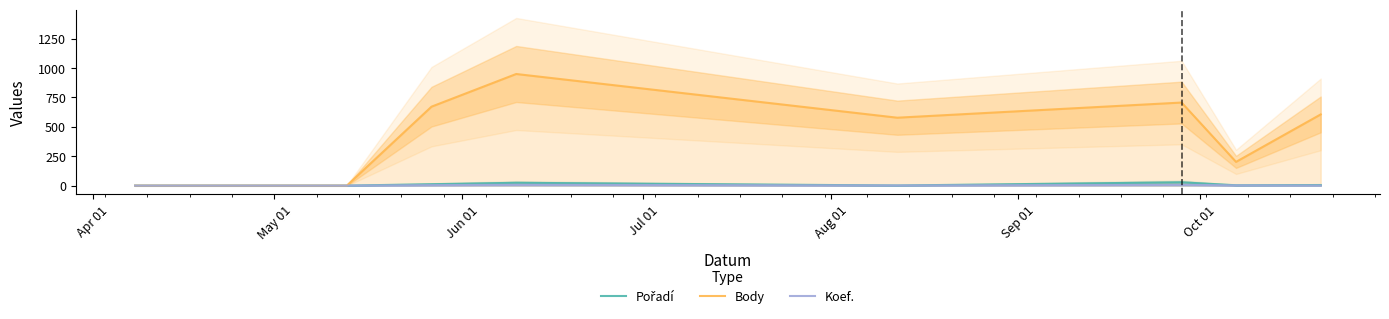

Which series has the largest range (max minus min)?

Body